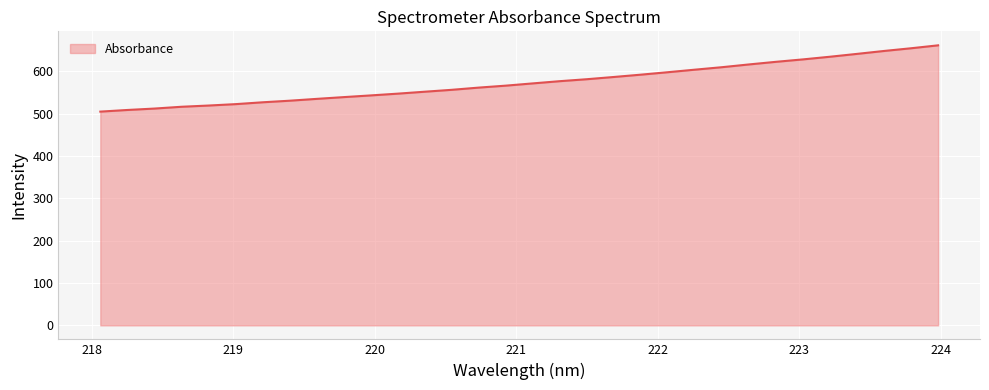

What is the minimum value shown in the chart?

504.5